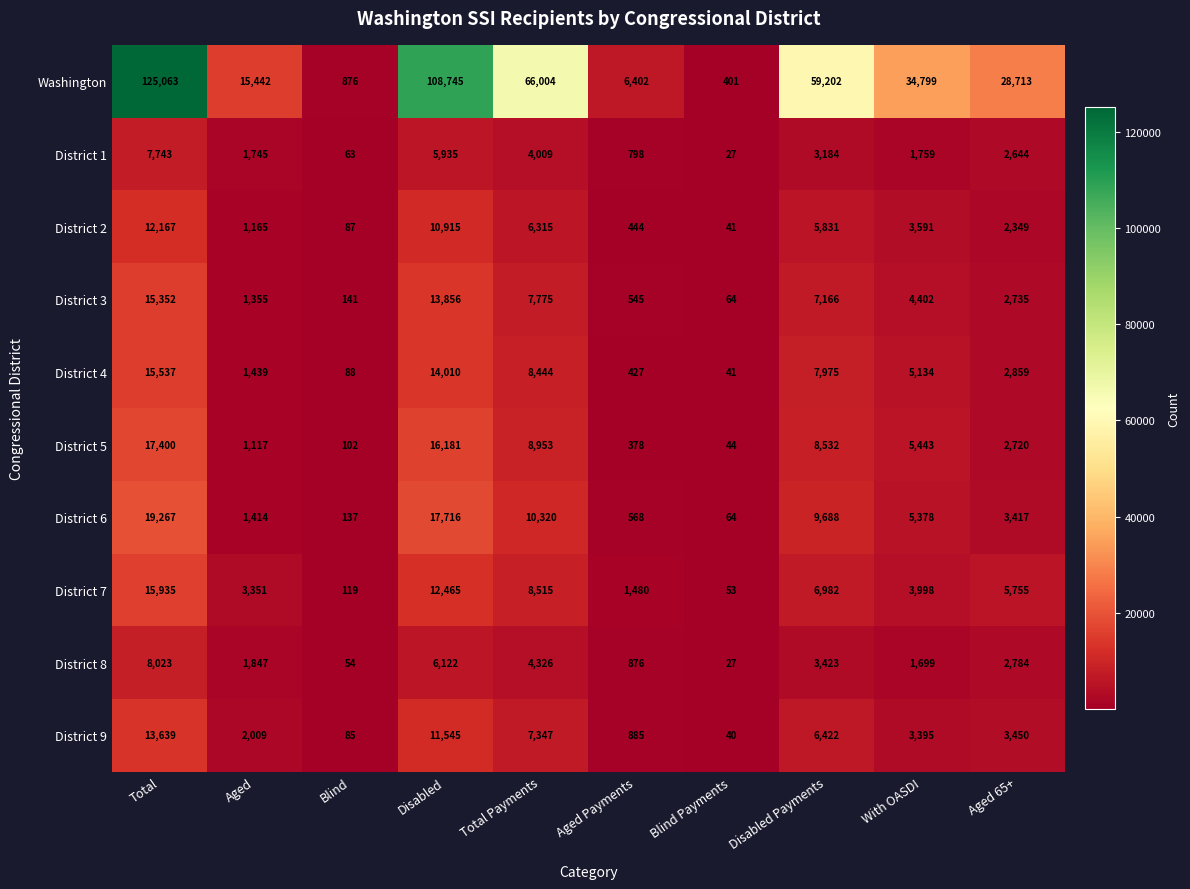

Is it true that District 8 equals 54 at Blind?

True